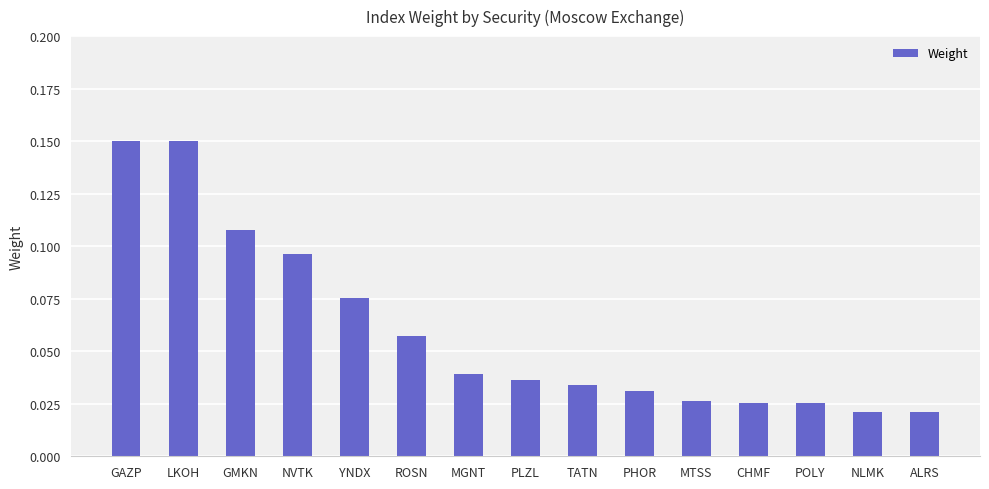

What is the sum of all values?

0.9